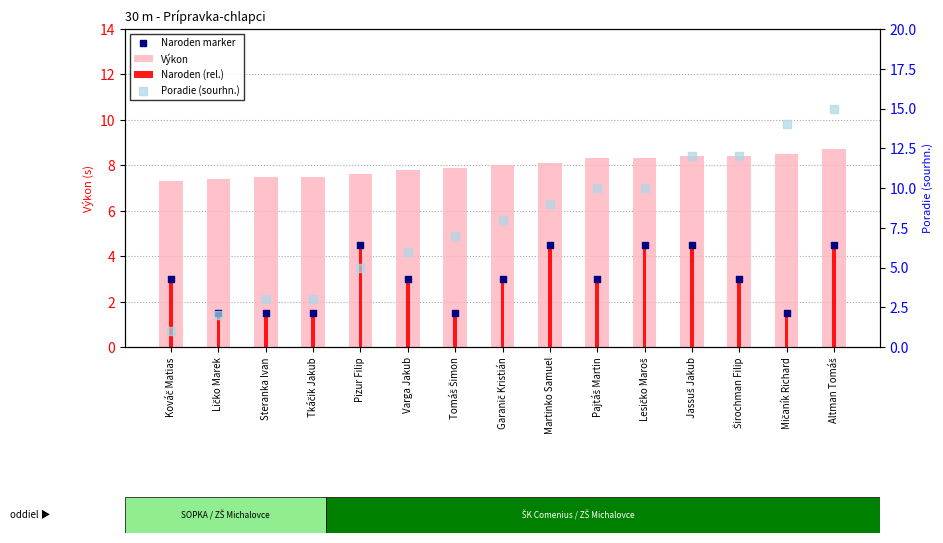

Which series has the largest Y range (max minus min)?

Poradie (sourhn.)